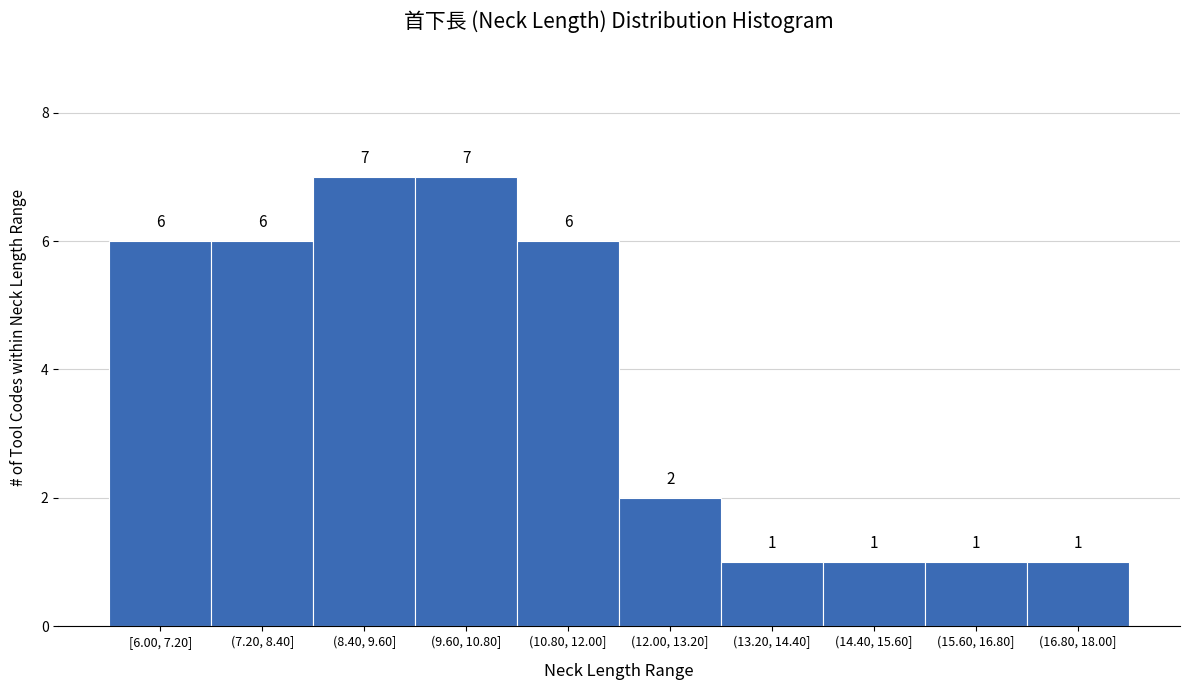

Reading left to right, transcribe all the data shown in this chart.

[6.00, 7.20]=6	(7.20, 8.40]=6	(8.40, 9.60]=7	(9.60, 10.80]=7	(10.80, 12.00]=6	(12.00, 13.20]=2	(13.20, 14.40]=1	(14.40, 15.60]=1	(15.60, 16.80]=1	(16.80, 18.00]=1